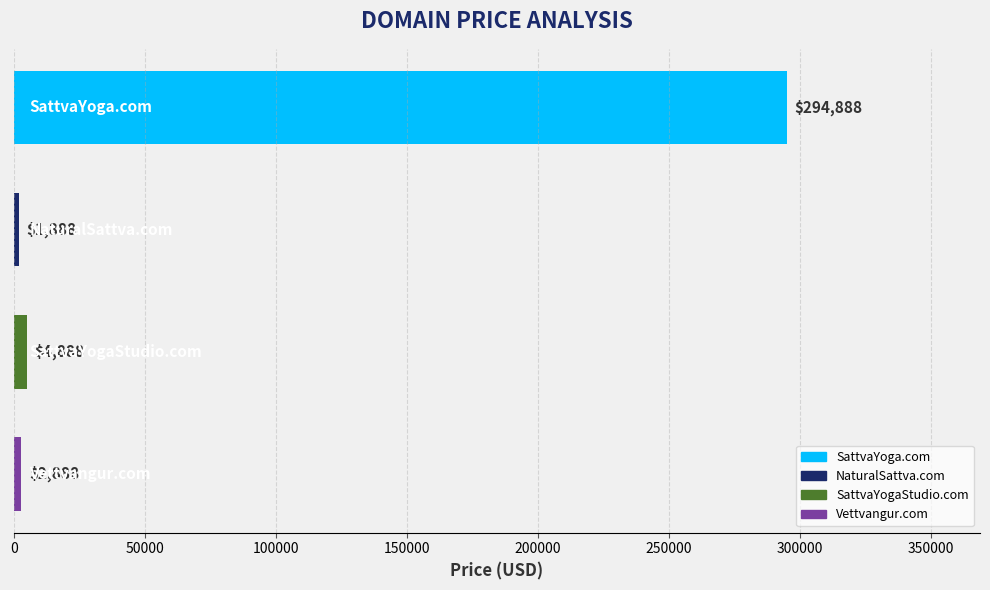

What is the smallest value displayed?

1888